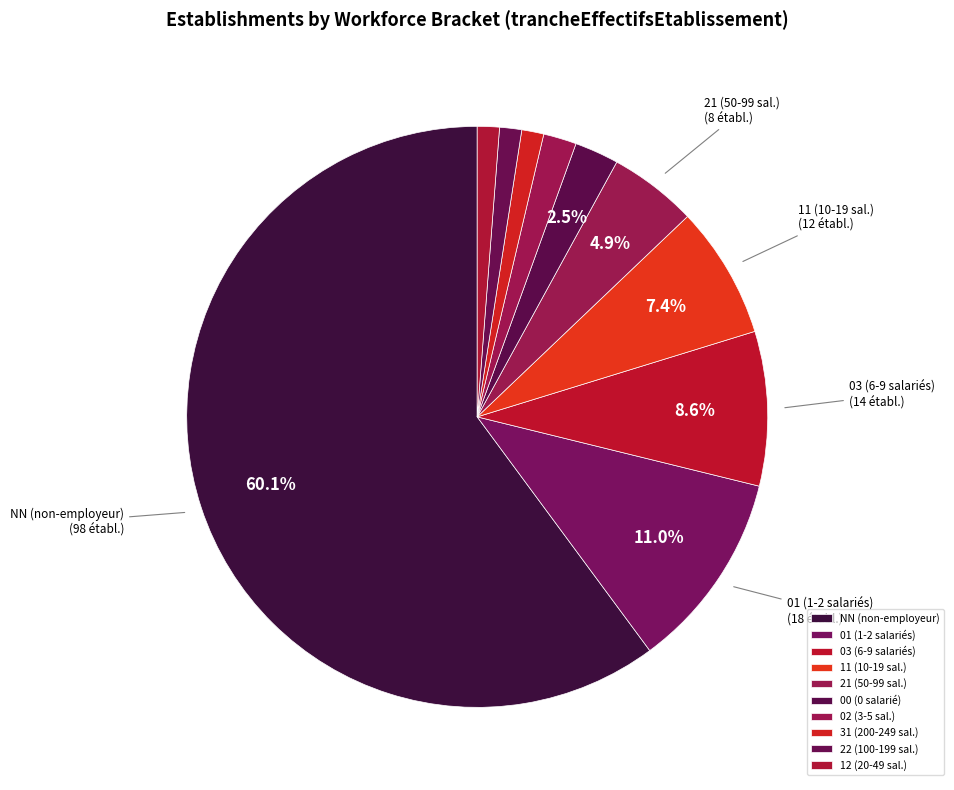

To the nearest percent, what is the combined percentage of 03 and 02?

10%